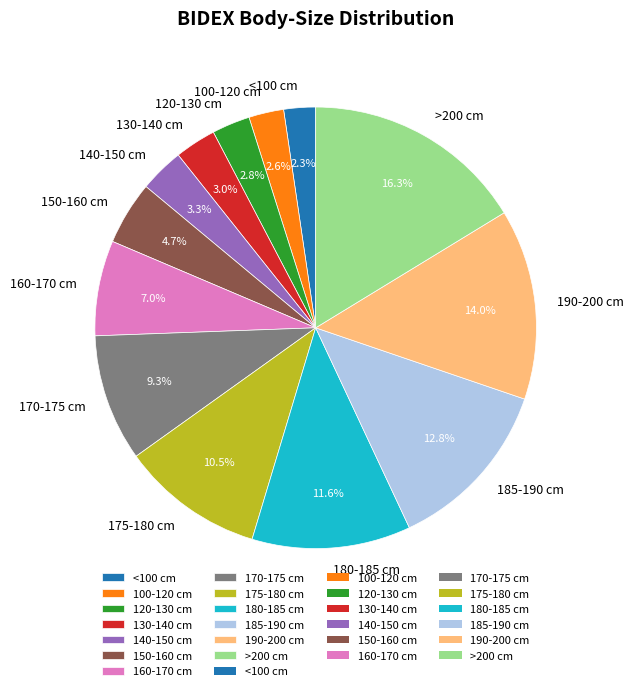

Does >200 cm represent more than half of the total?

No